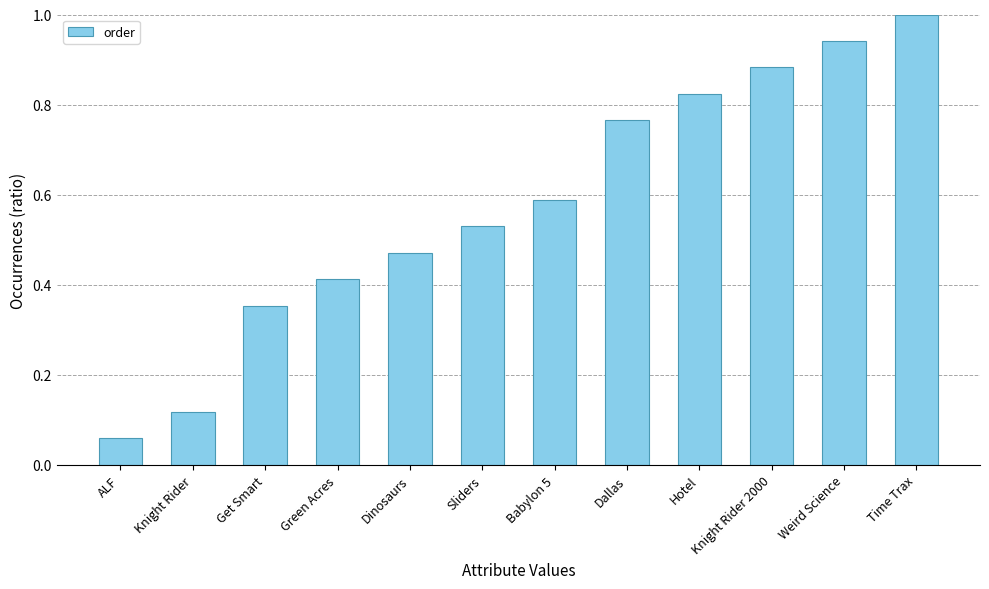

The chart shows a value of 0.2 at Green Acres. True or false?

False